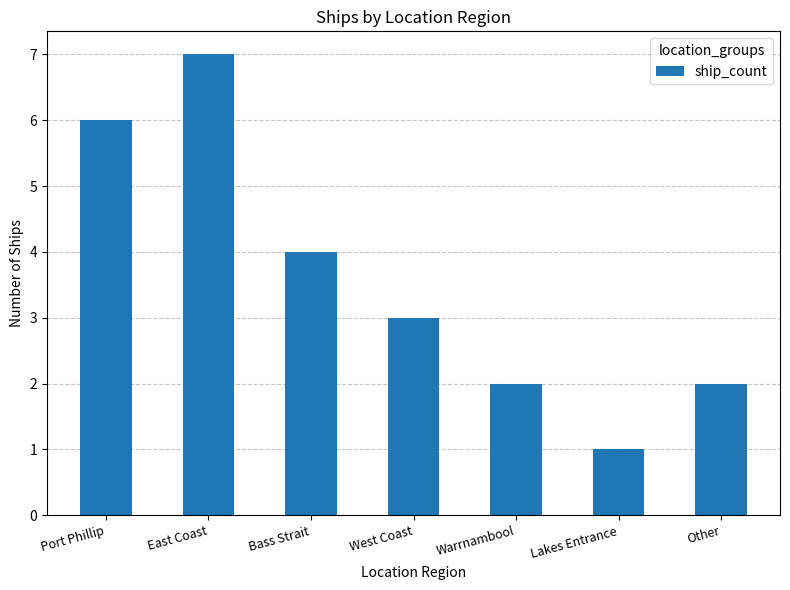

Approximately how many times larger is the value at Bass Strait compared to East Coast?

0.6